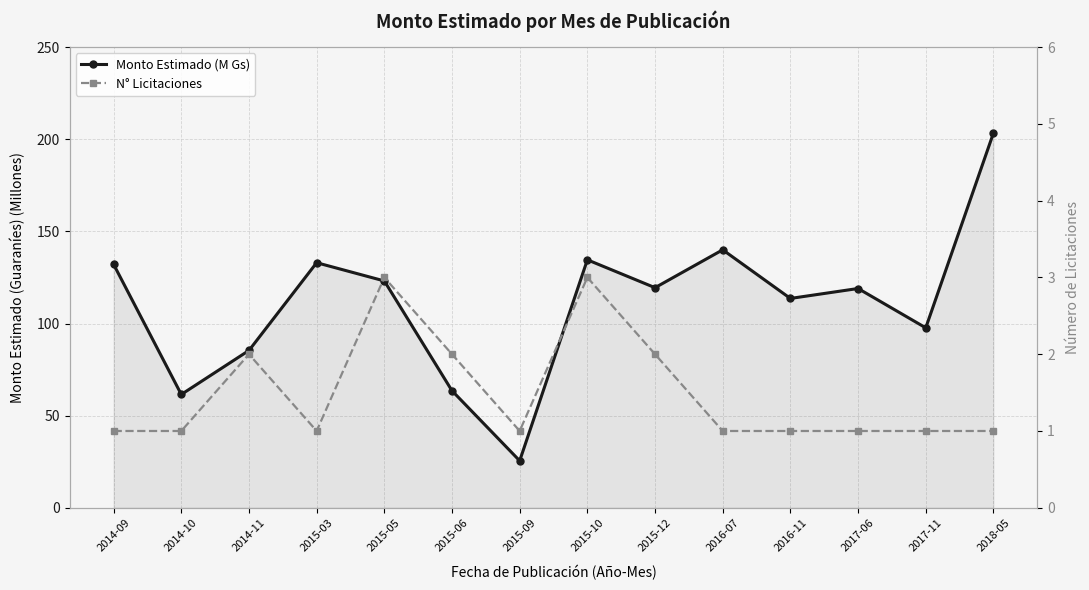

What is the label of the 1st point from the left?

2014-09